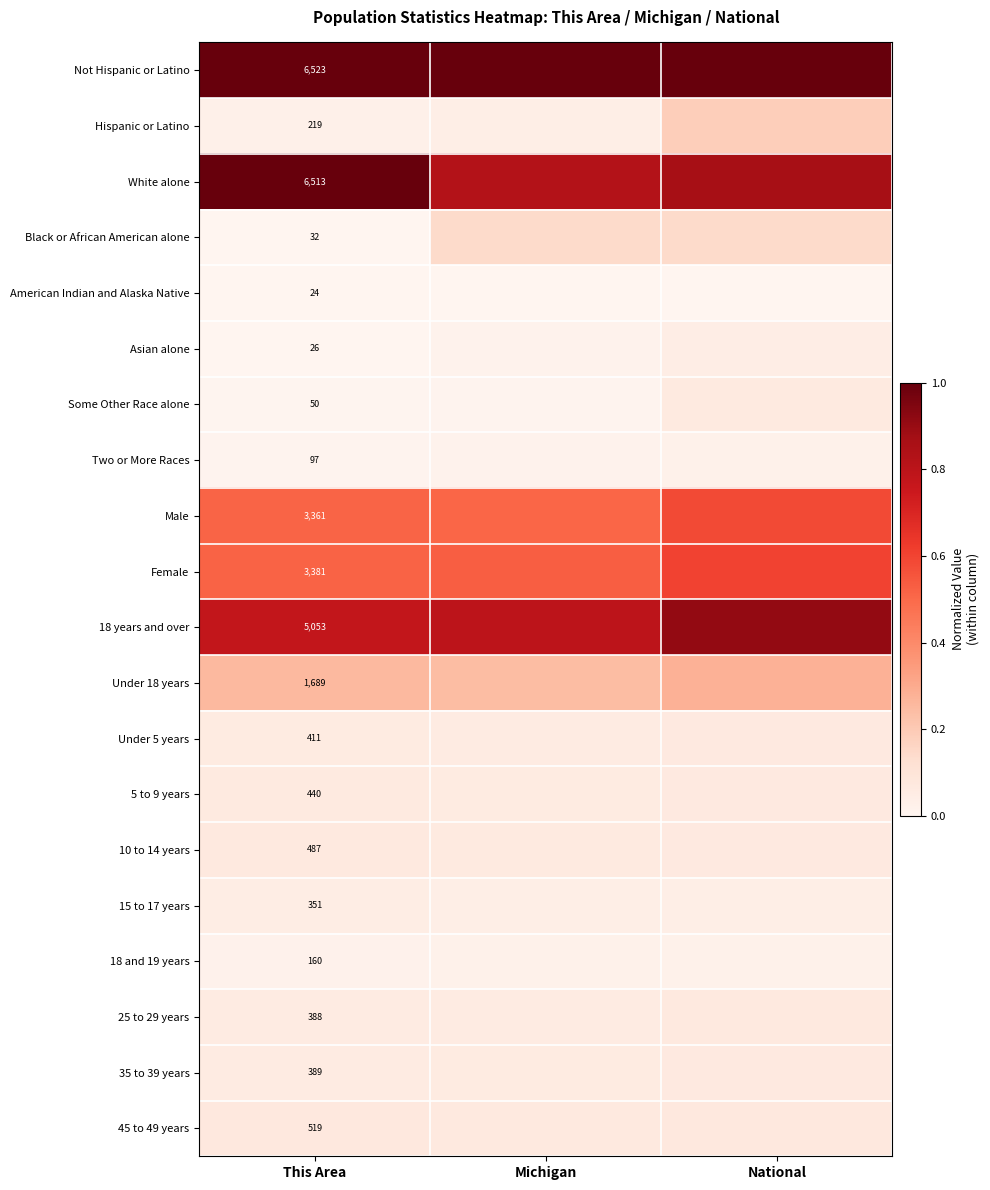

How many 5 to 9 years values are between 0 and 1?

3